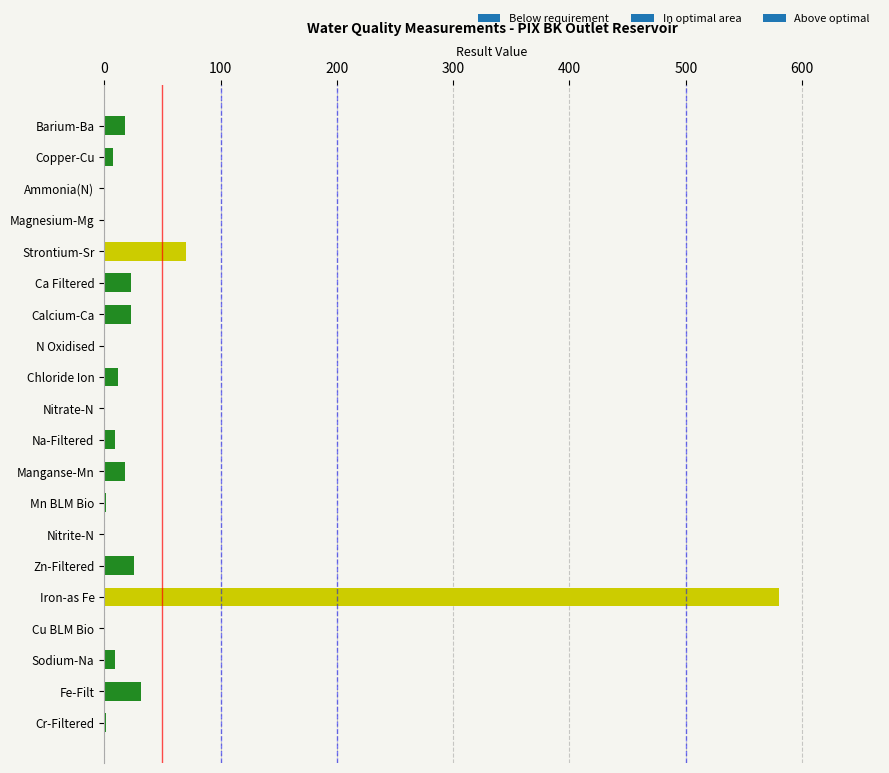

What is the sum of all values?

834.6